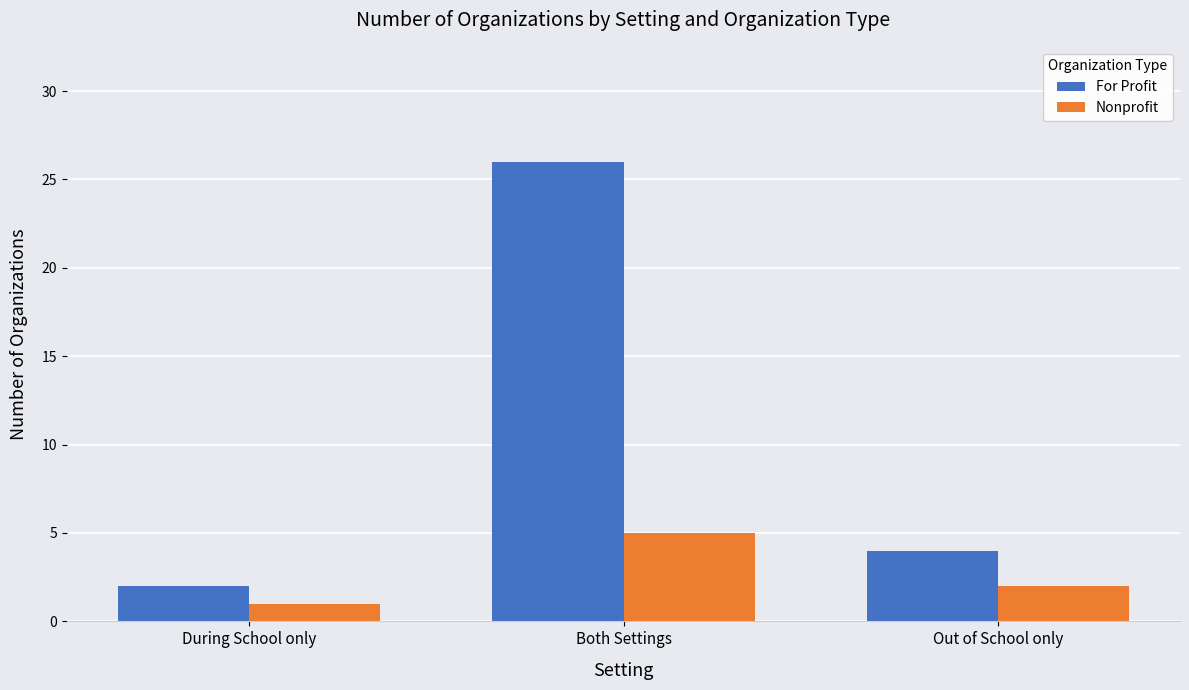

What is the minimum value shown in the chart?

1